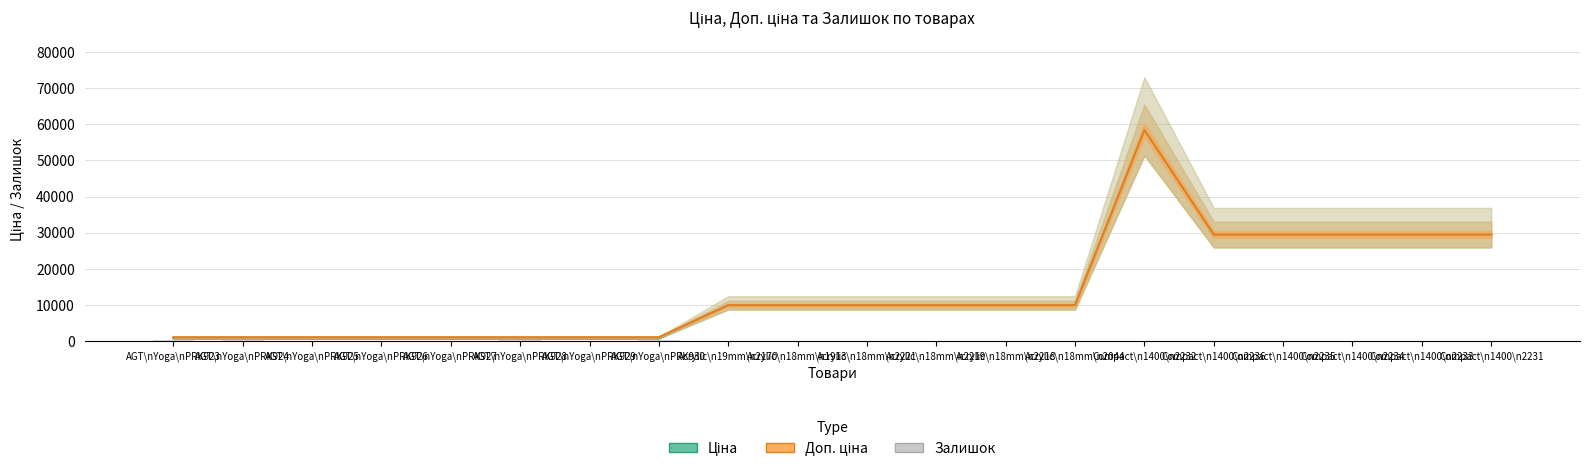

What are all the series names shown in the legend?

Ціна, Доп. ціна, Залишок